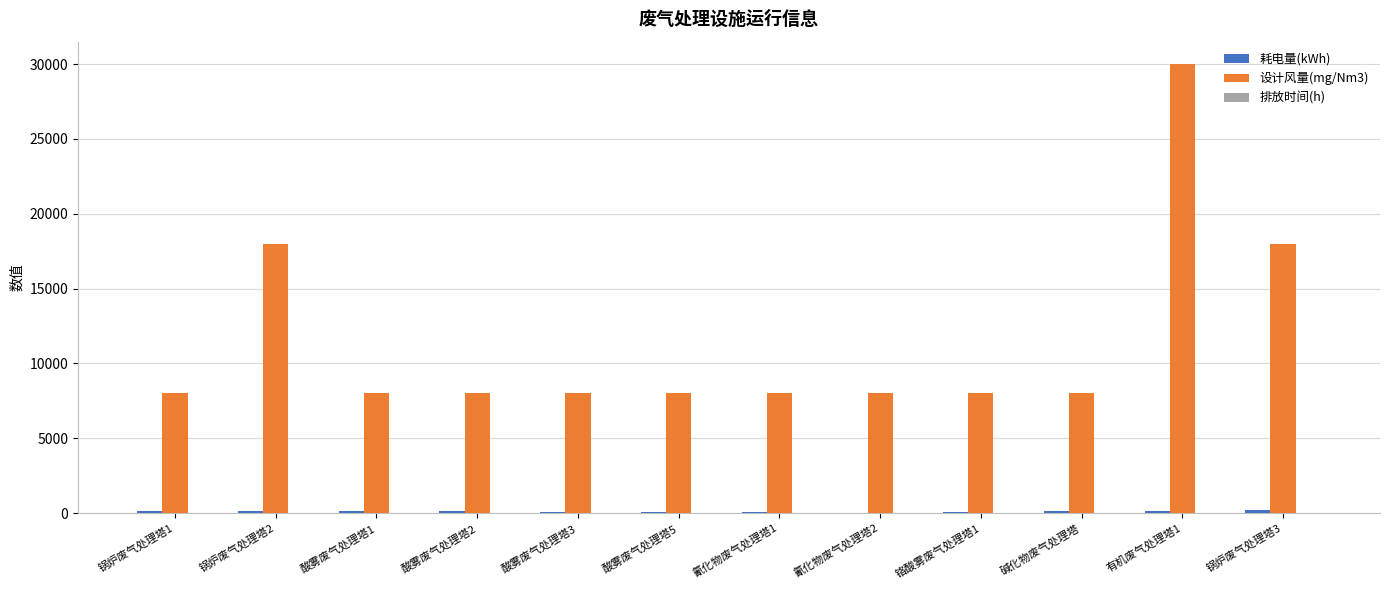

What is the approximate value of 设计风量(mg/Nm3) at 锅炉废气处理塔2?

18000.0